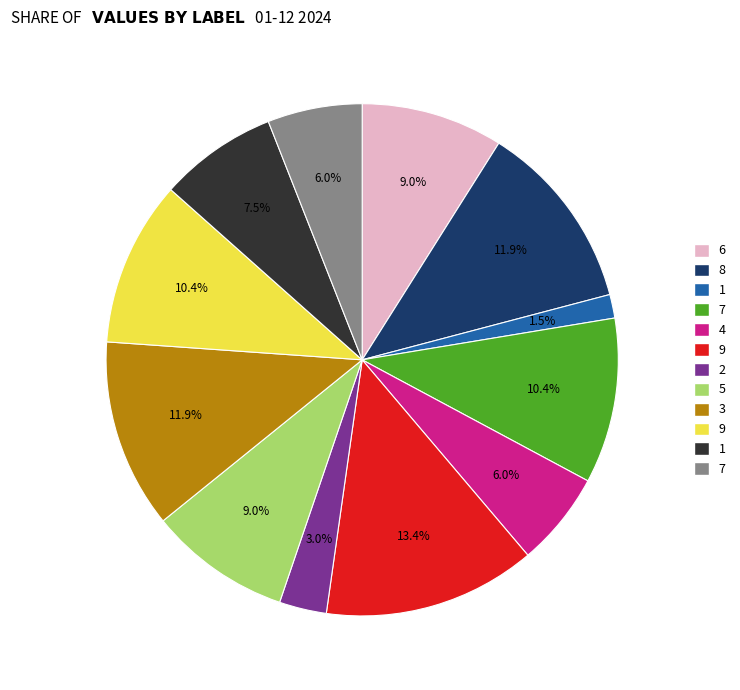

Count the number of slices in the pie.

12